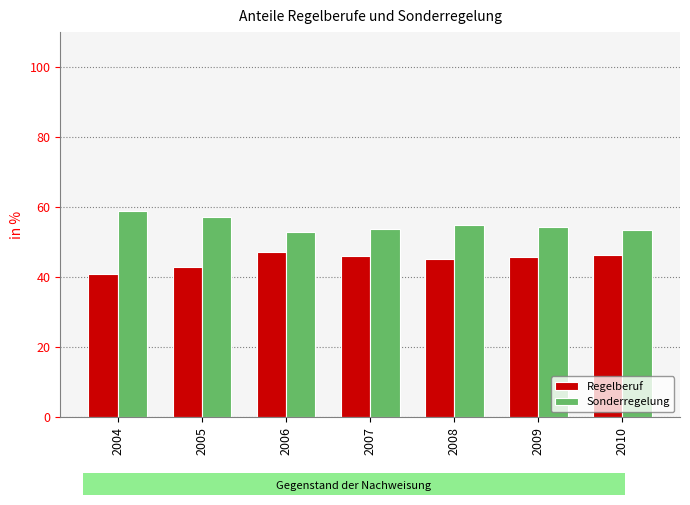

What is the sum of all Regelberuf values?

314.6